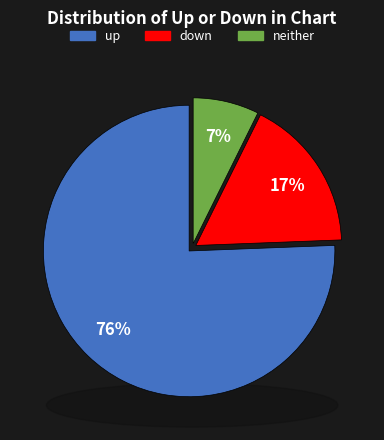

Which category has the biggest portion of the pie?

up